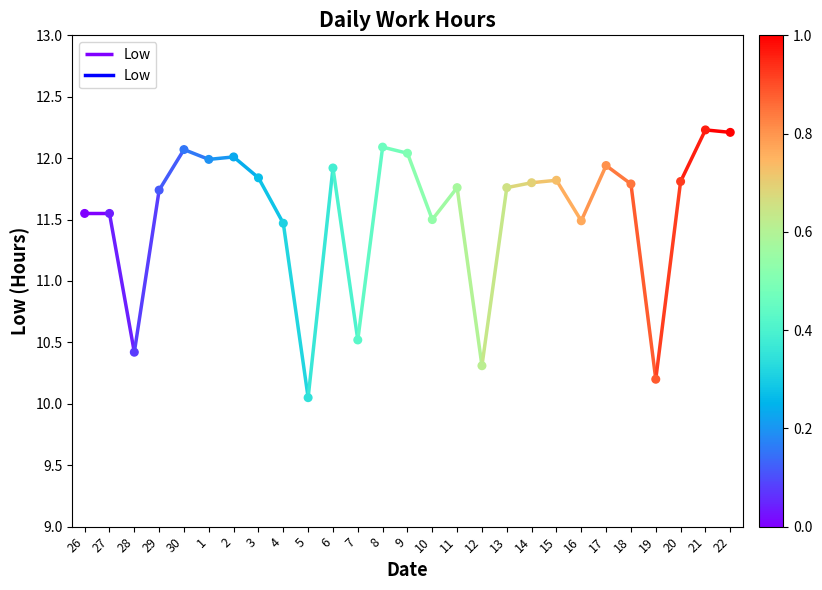

What is the change in value from 13 to 21?

+0.5